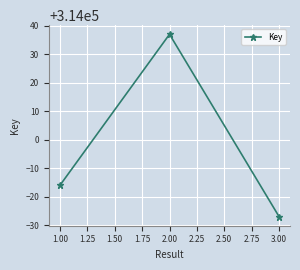

Reading left to right, list all the values displayed in this chart.

313984	314037	313973